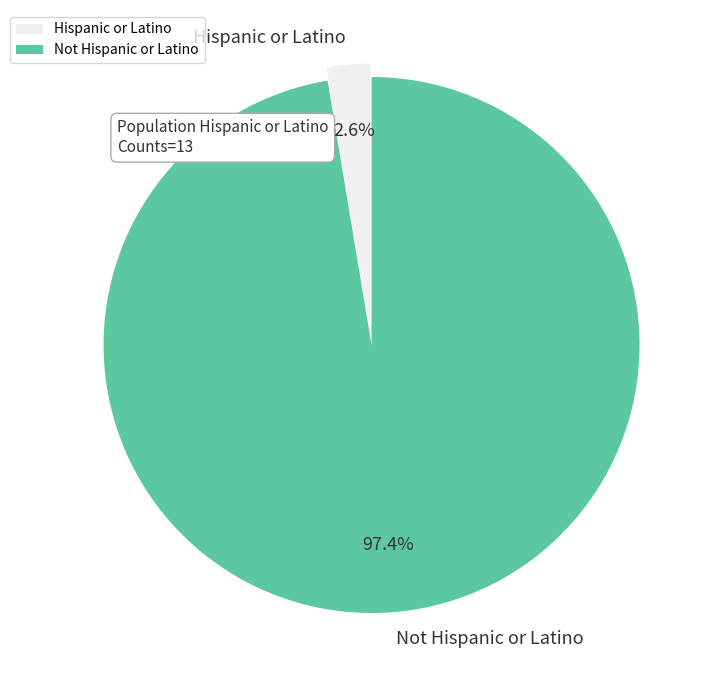

Rank the categories by value from highest to lowest.

Not Hispanic or Latino, Hispanic or Latino